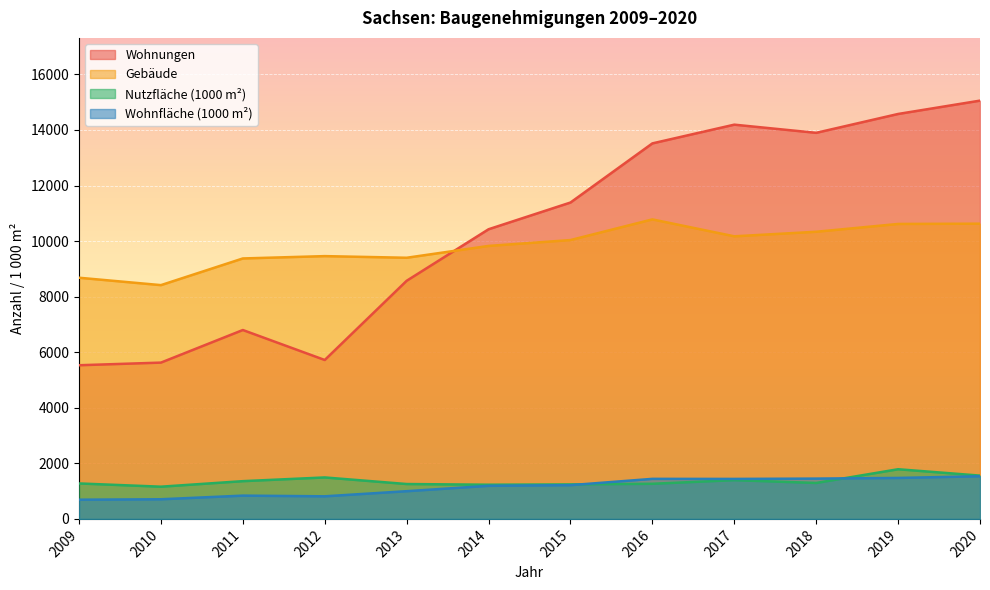

True or false: Wohnungen and Wohnfläche (1000 m²) cross at least once.

False